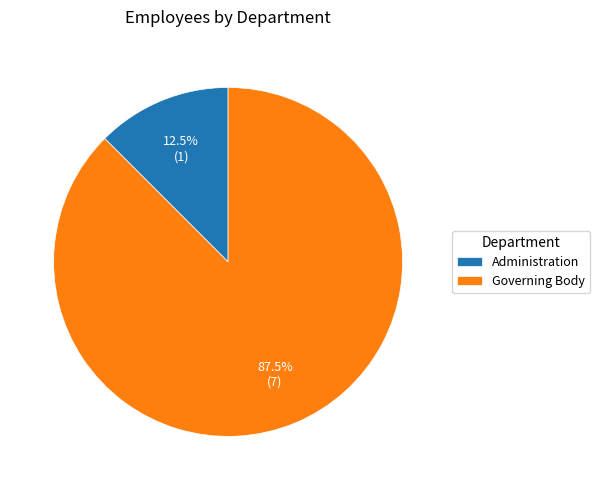

What is the largest slice in the pie chart?

Governing Body